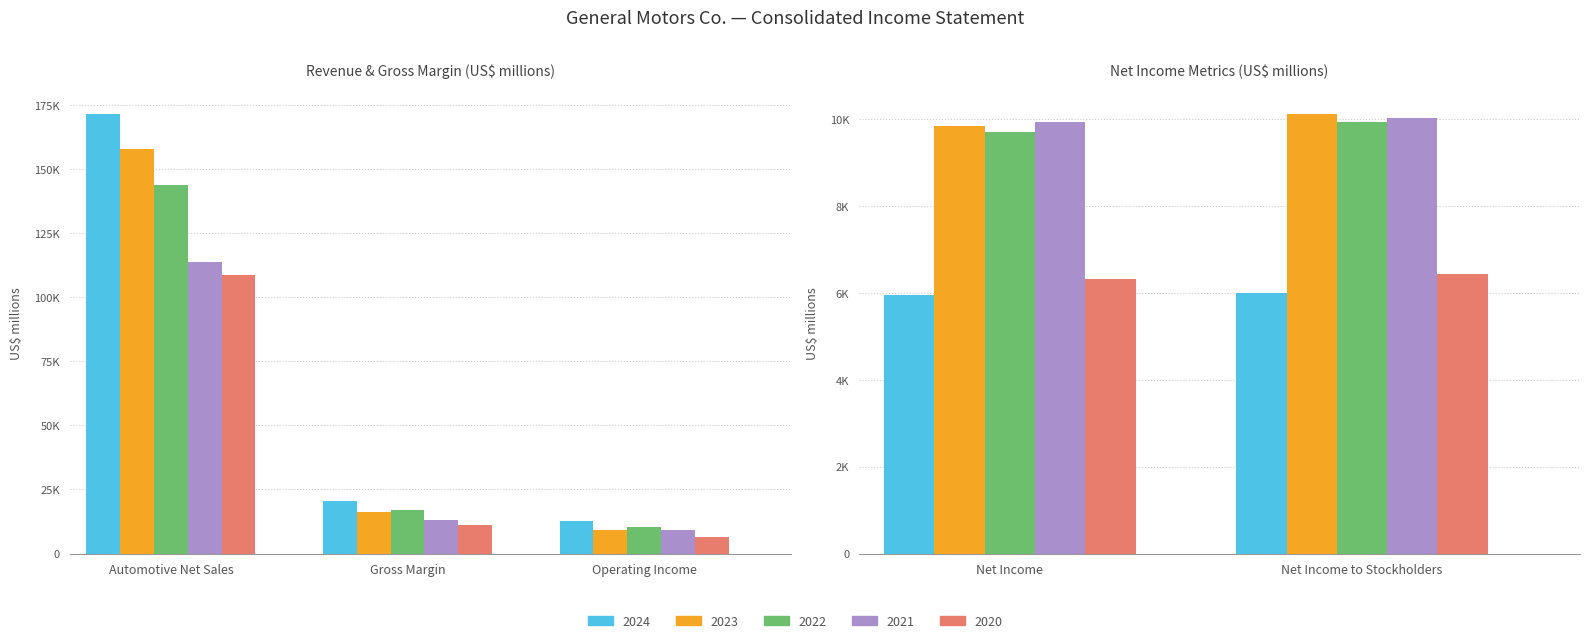

What is the spread (max minus min) of values at Operating Income?

6150